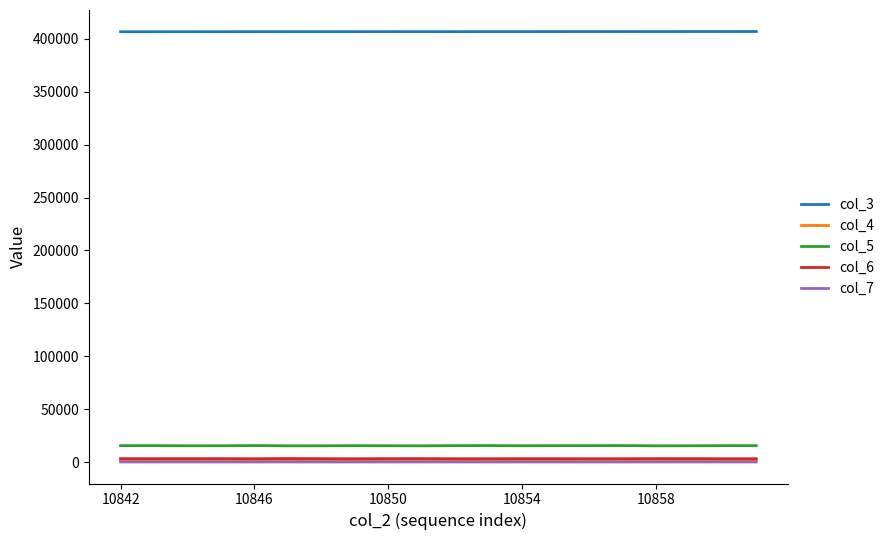

Which series has the largest total across all categories?

col_3